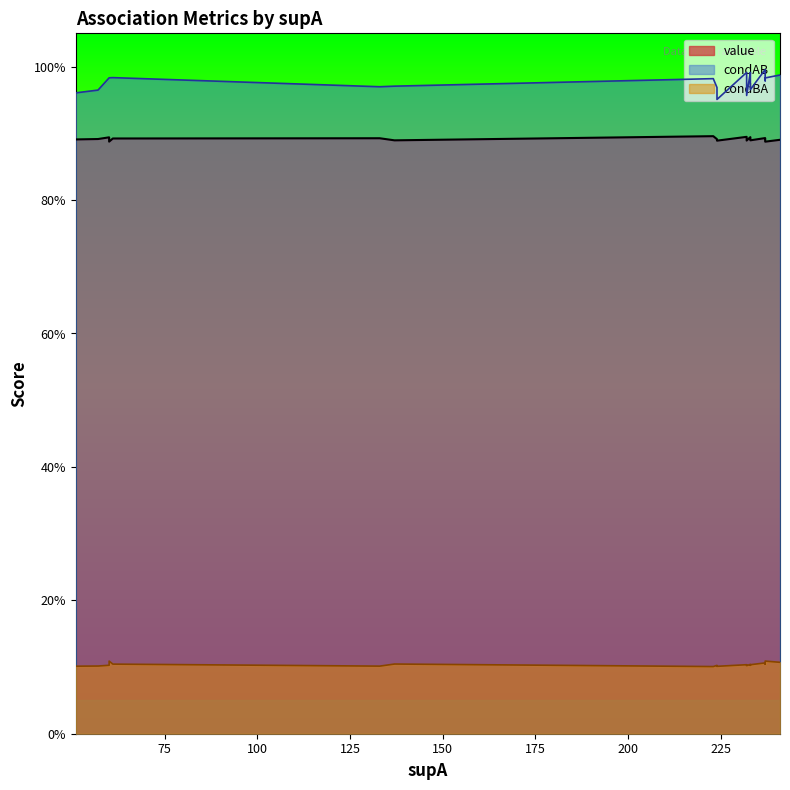

Between 4 and 18, which is larger?

4